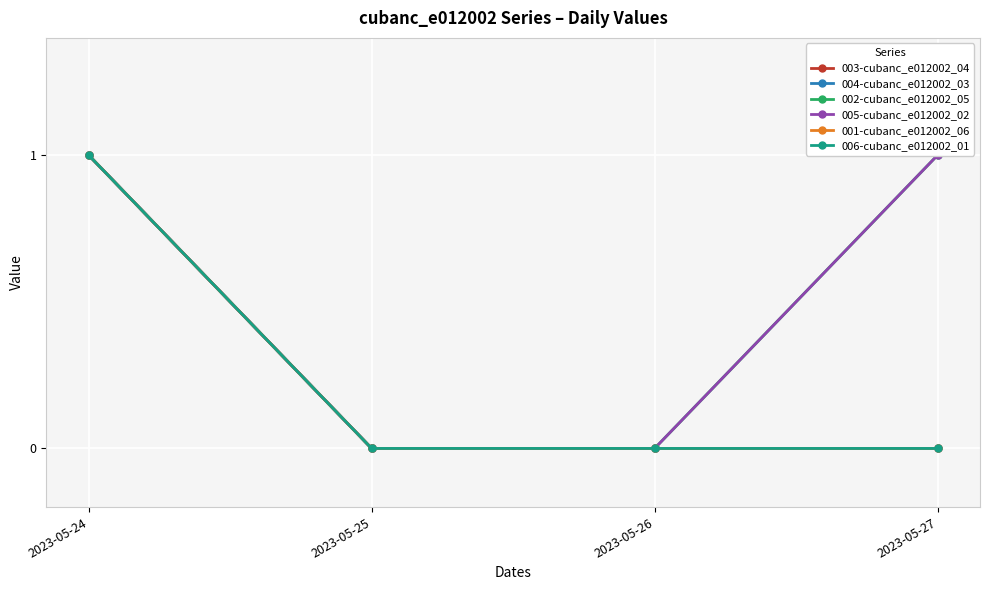

At 2023-05-27, list the series in order from largest to smallest.

002-cubanc_e012002_05, 005-cubanc_e012002_02, 003-cubanc_e012002_04, 004-cubanc_e012002_03, 001-cubanc_e012002_06, 006-cubanc_e012002_01